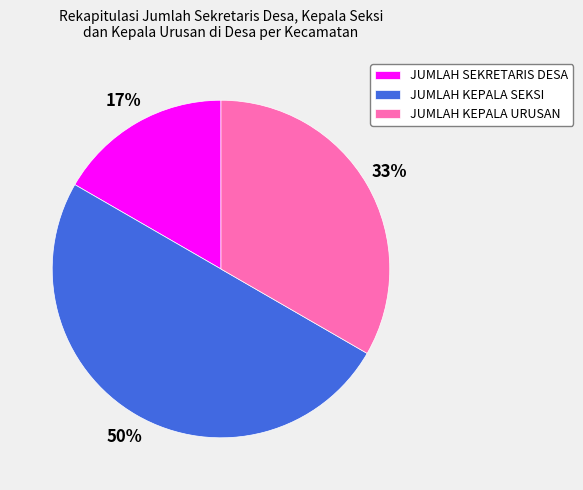

How many slices are in this pie chart?

3